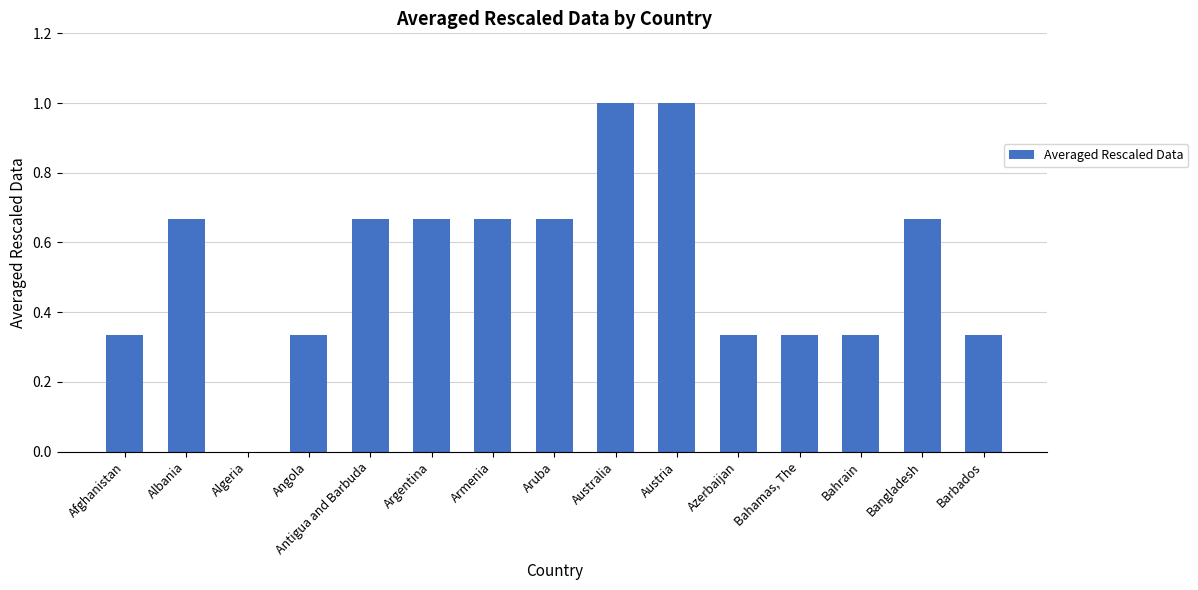

Between Armenia and Austria, which is larger?

Austria